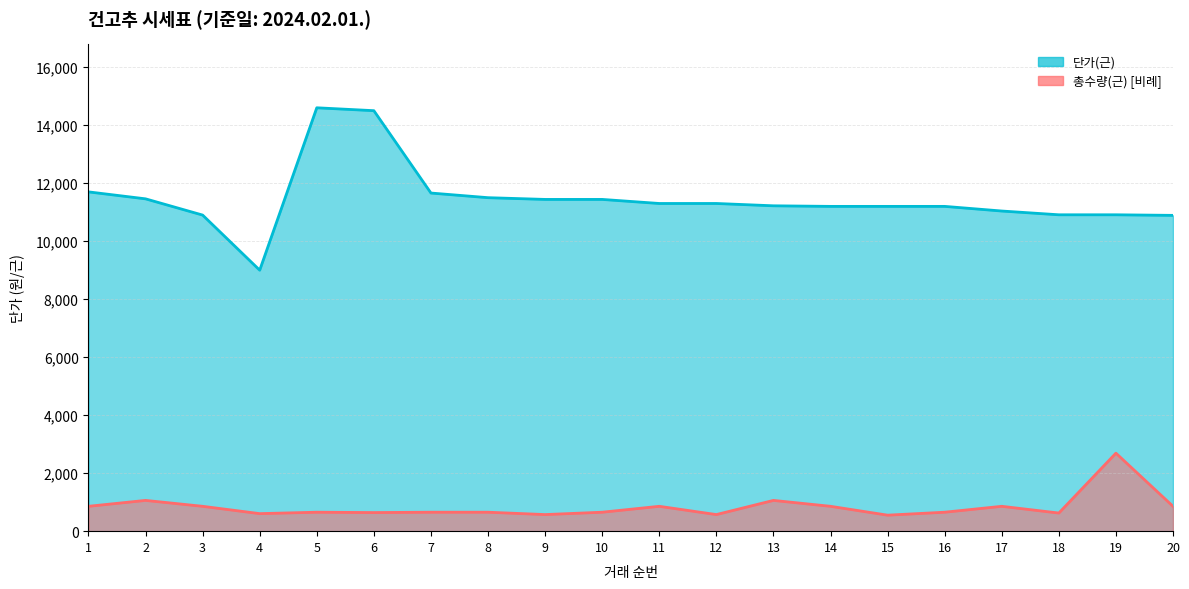

What is the sum of the 단가(근) values at 6 and 14?

25700.0